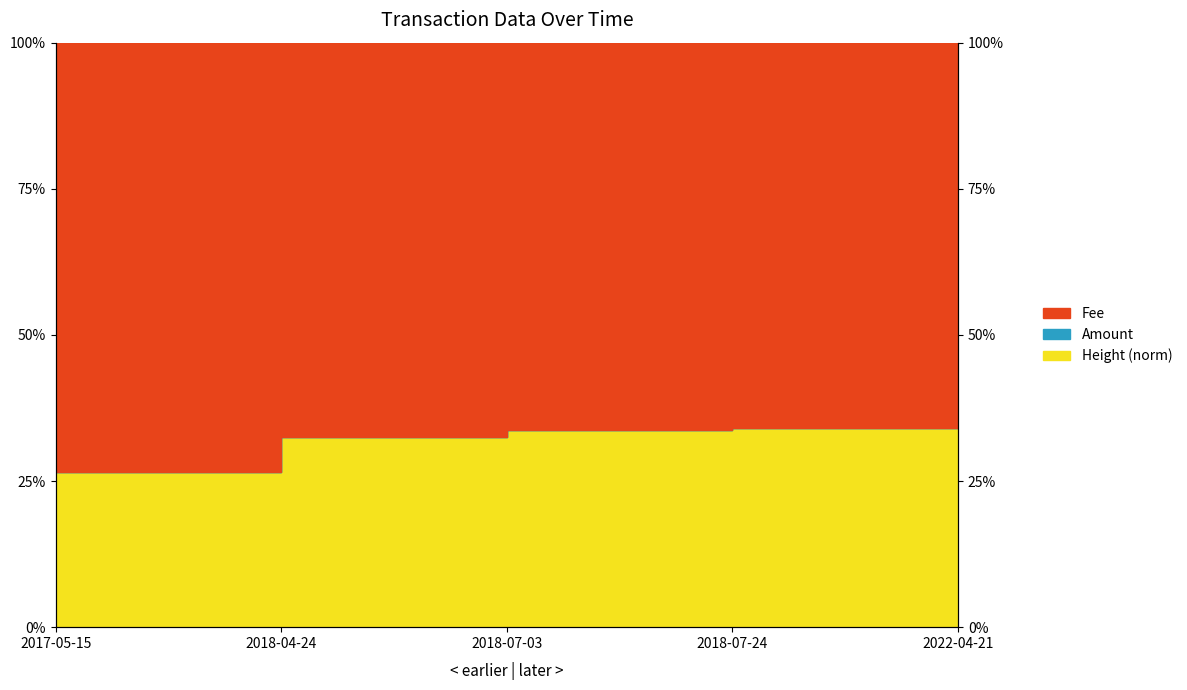

What is the label of the 5th point from the right?

2017-05-15